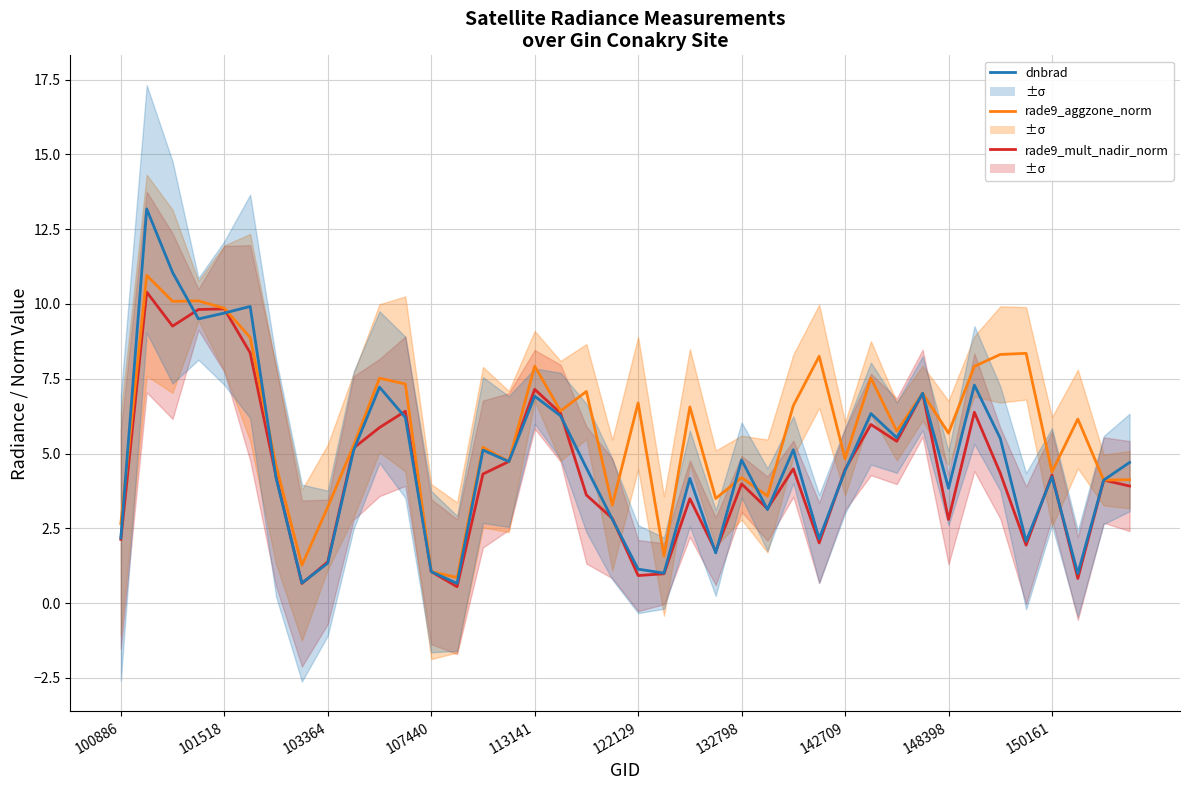

True or false: rade9_mult_nadir_norm has more than 1 points higher than both neighbors.

True